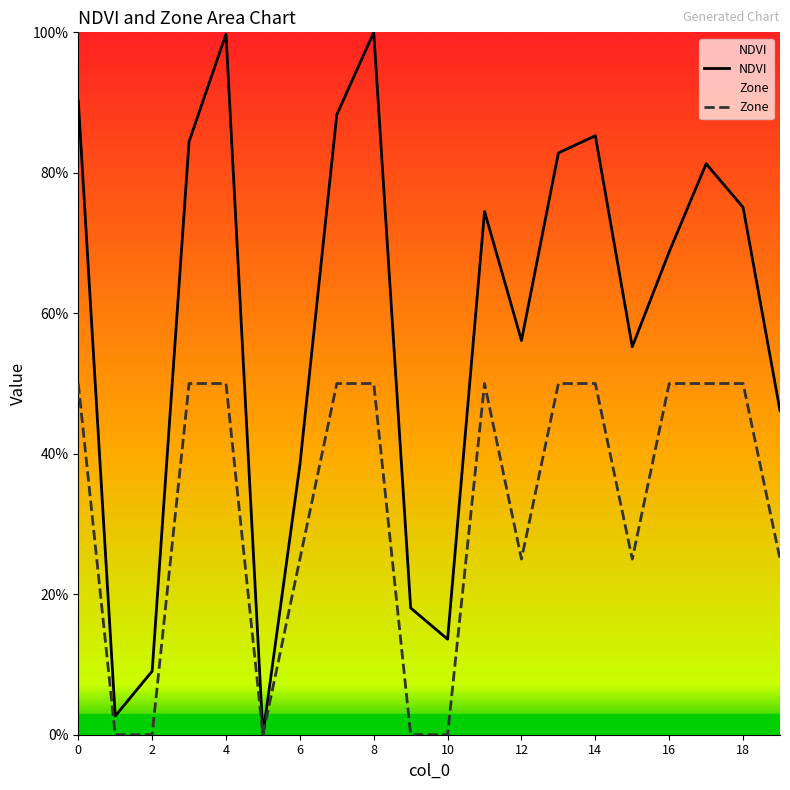

Does the chart display data point markers on the line(s)?

No